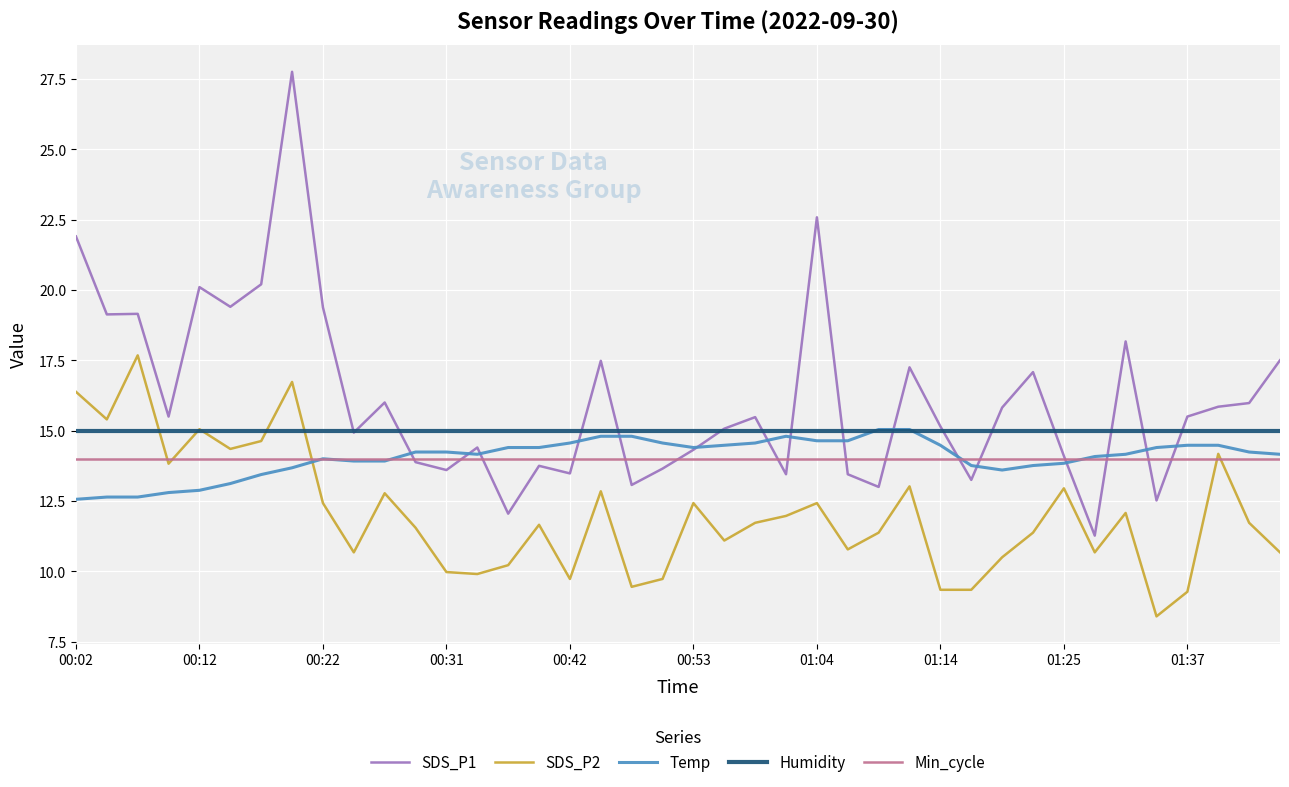

What is the highest value of the SDS_P1 series?

27.8